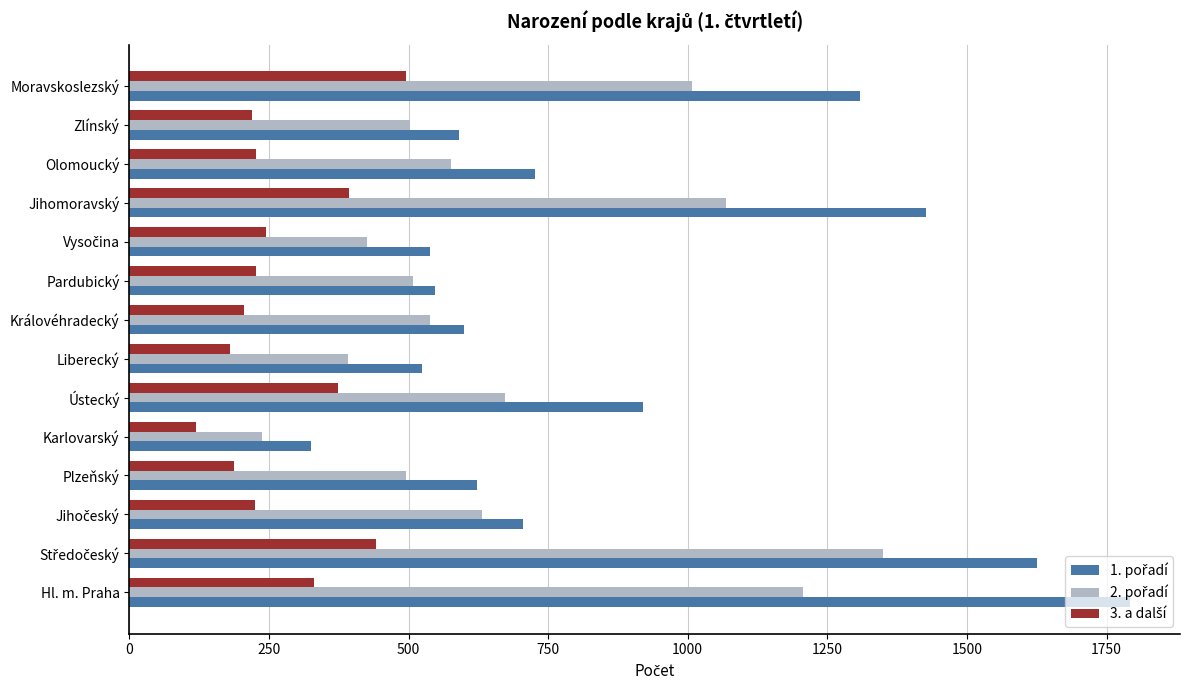

What is the spread (max minus min) of values at Ústecký?

546